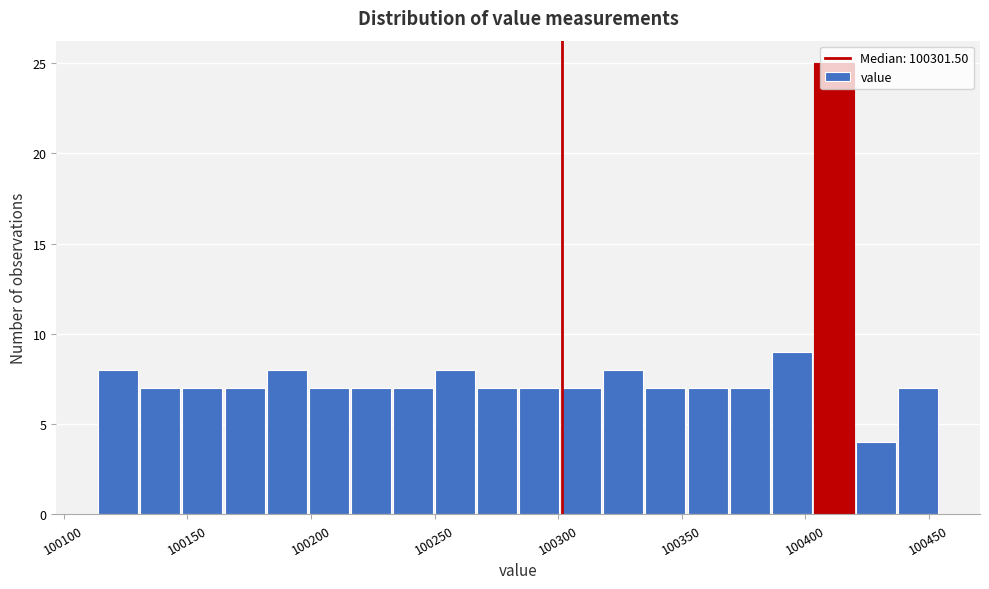

Read against the x-axis, roughly where is the centre of the tallest bar?

100410